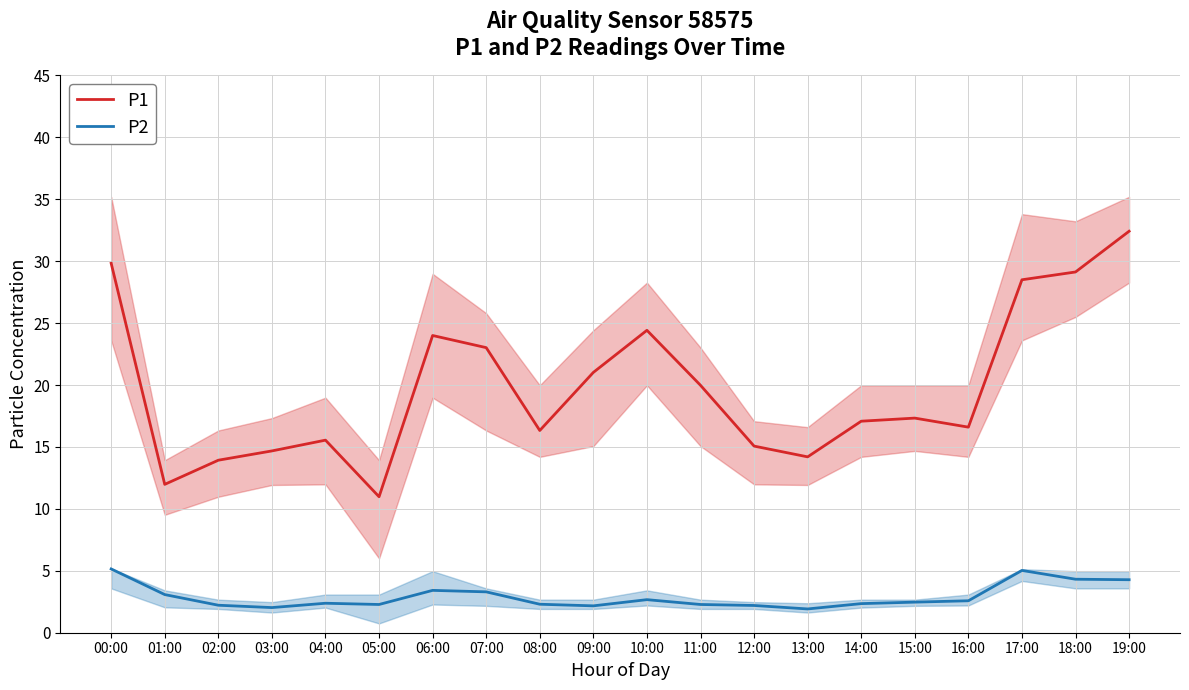

List the labels in order of P2 value, smallest first.

13:00, 03:00, 09:00, 12:00, 02:00, 05:00, 11:00, 08:00, 14:00, 04:00, 15:00, 16:00, 10:00, 01:00, 07:00, 06:00, 19:00, 18:00, 17:00, 00:00